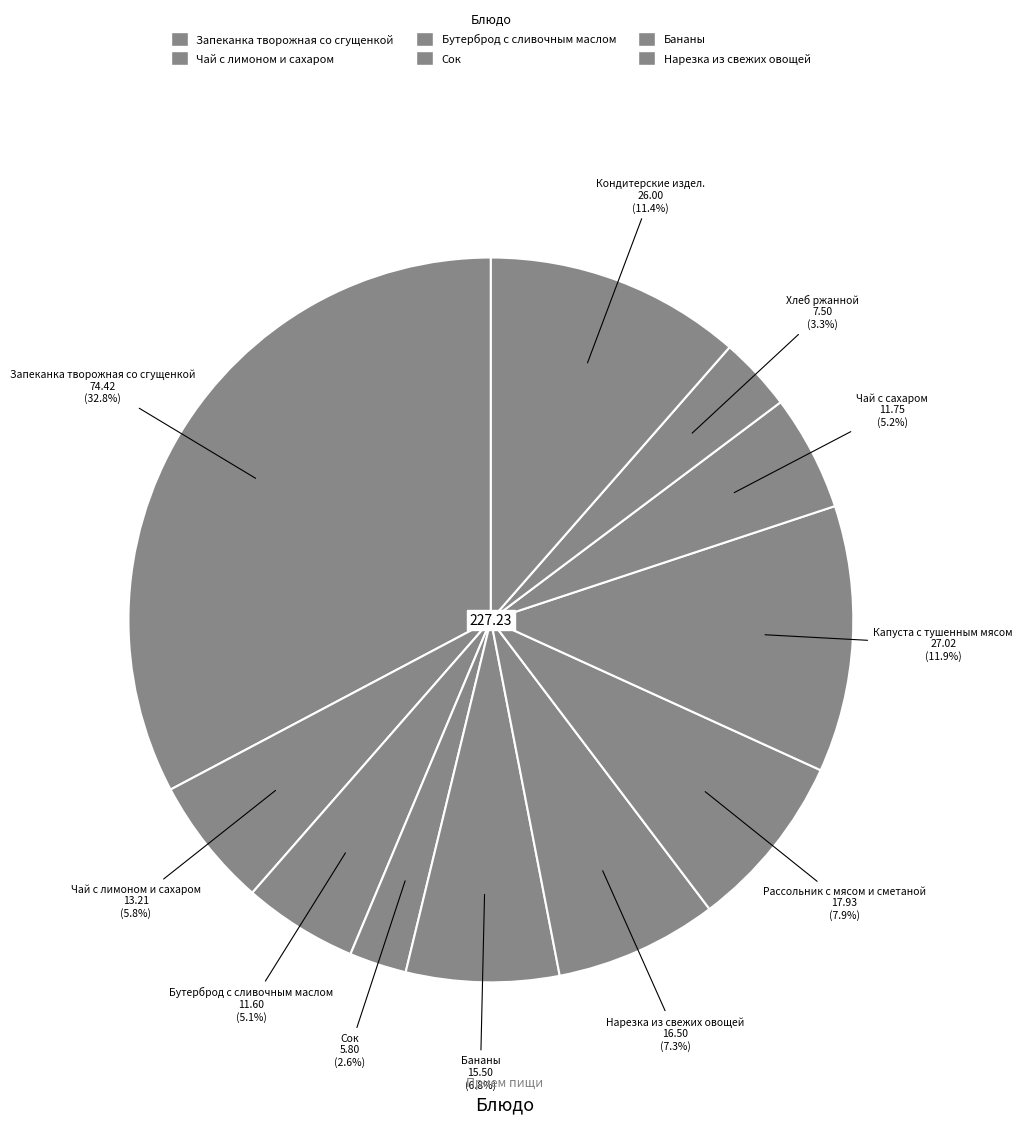

Count the number of slices in the pie.

11